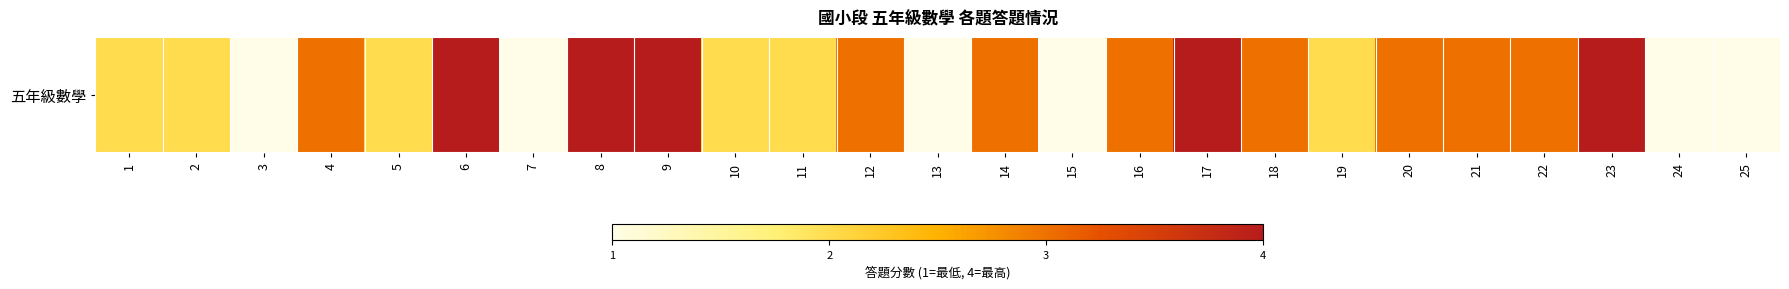

Reading right to left, what are all the values shown in this chart?

1	1	4	3	3	3	2	3	4	3	1	3	1	3	2	2	4	4	1	4	2	3	1	2	2